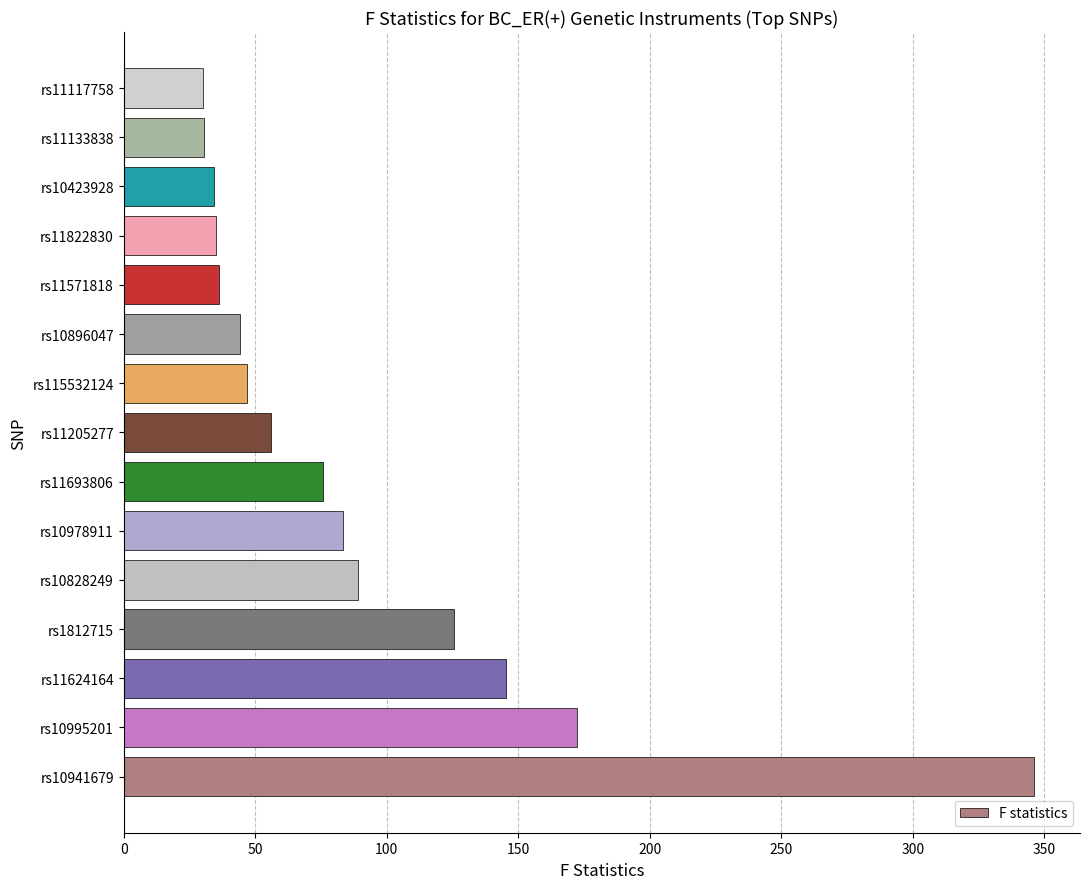

How many data points does each series have?

15